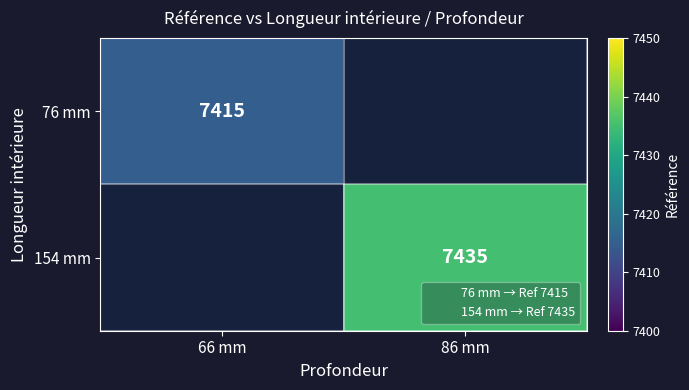

What is the minimum value for 76 mm?

7415.0